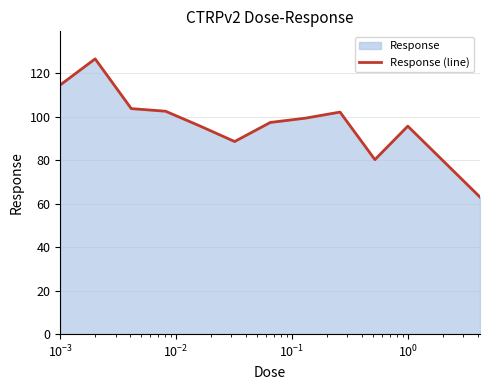

What is the difference between the maximum and minimum values?

63.6